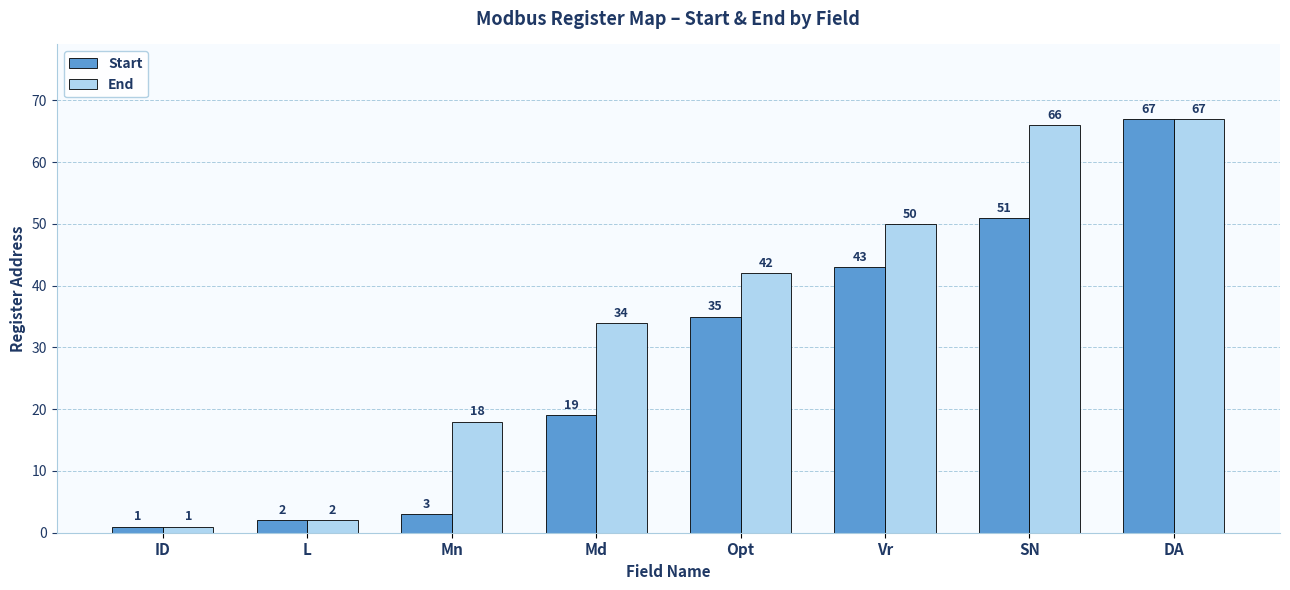

Reading left to right, transcribe all the data shown in this chart.

Start: 1	2	3	19	35	43	51	67
End: 1	2	18	34	42	50	66	67